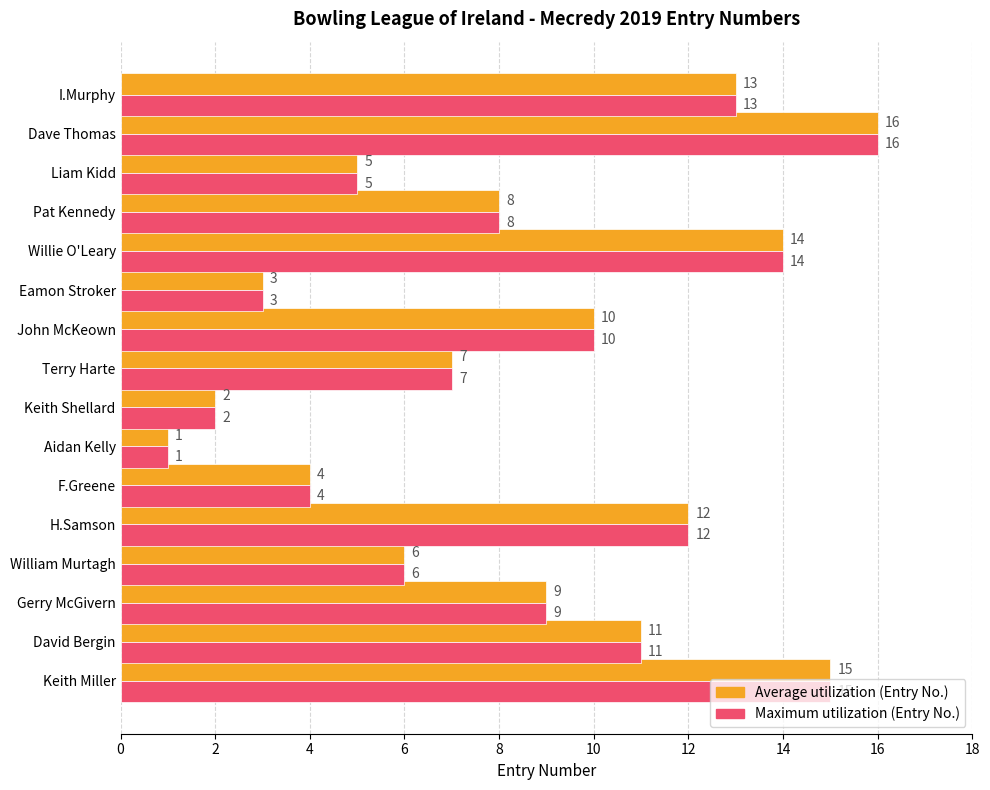

Where is Maximum utilization (Entry No.) nearest to the value 8?

Pat Kennedy